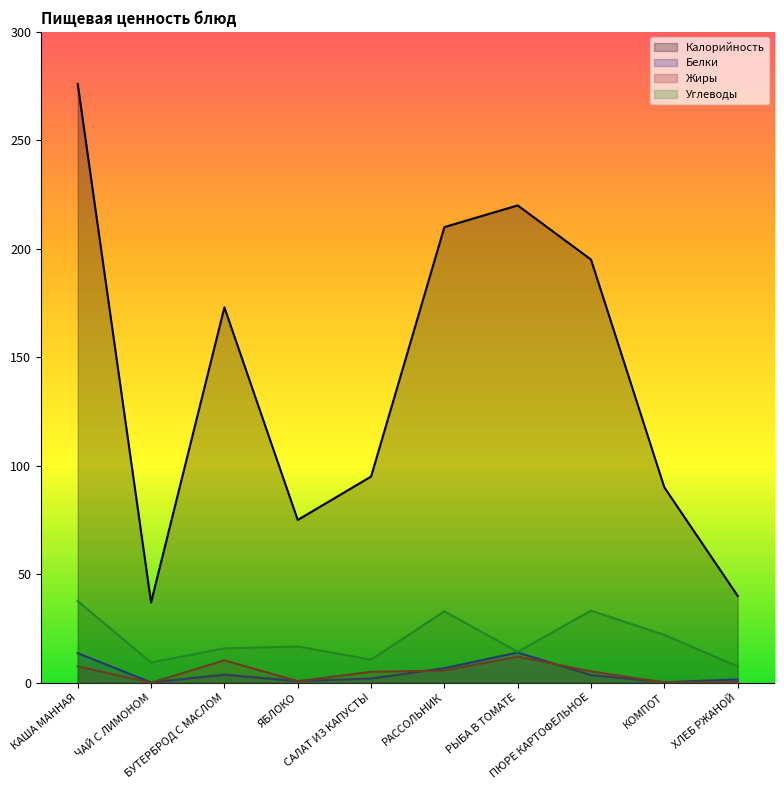

Rank the categories by Жиры value from highest to lowest.

РЫБА В ТОМАТЕ, БУТЕРБРОД С МАСЛОМ, КАША МАННАЯ, РАССОЛЬНИК, ПЮРЕ КАРТОФЕЛЬНОЕ, САЛАТ ИЗ КАПУСТЫ, ЯБЛОКО, ХЛЕБ РЖАНОЙ, КОМПОТ, ЧАЙ С ЛИМОНОМ